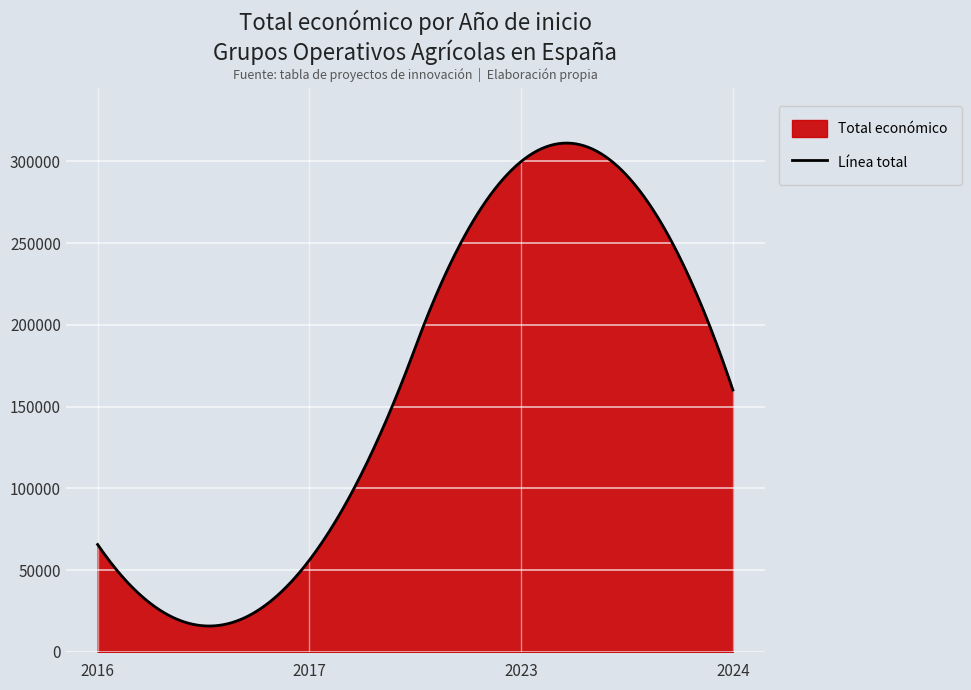

The chart shows a value of 8085 at 2017. True or false?

False